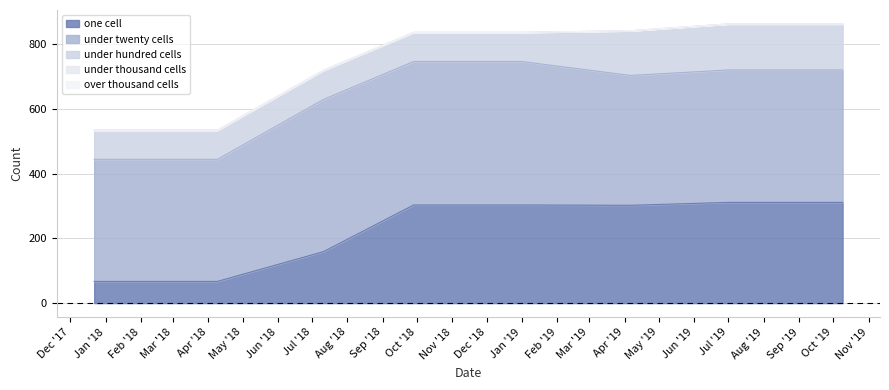

Which series has the widest spread of values?

one_cell